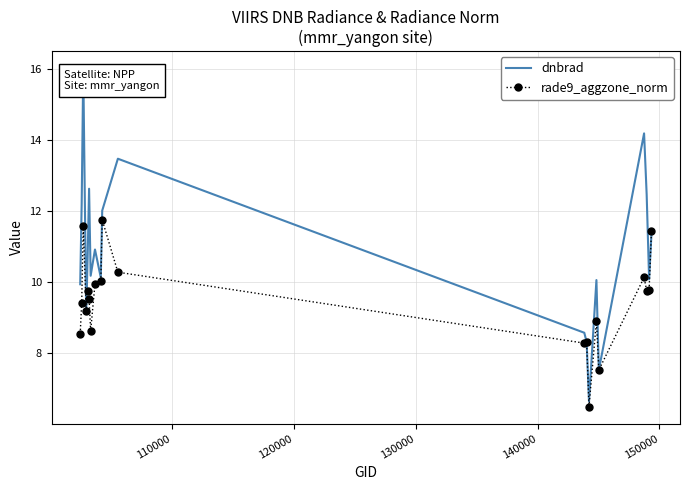

Which series has the largest total across all categories?

dnbrad